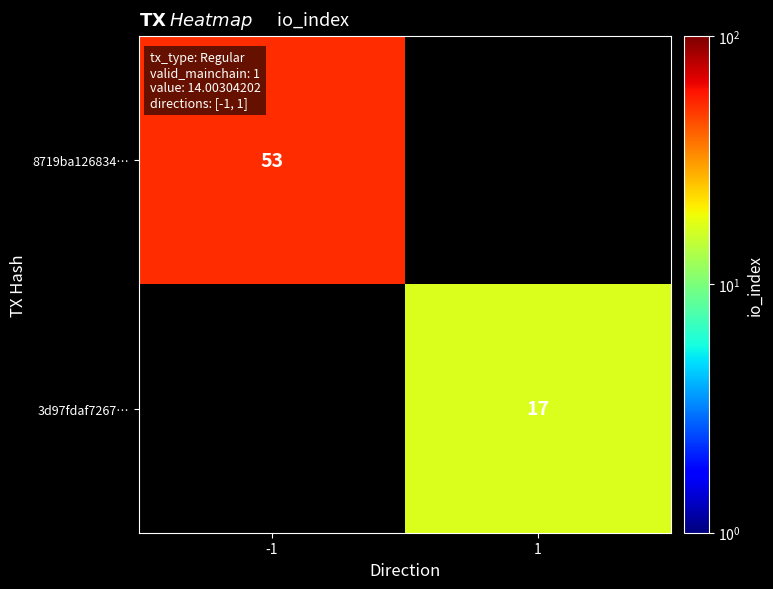

Is the value of 8719ba126834… at -1 greater than the value of 3d97fdaf7267… at 1?

Yes